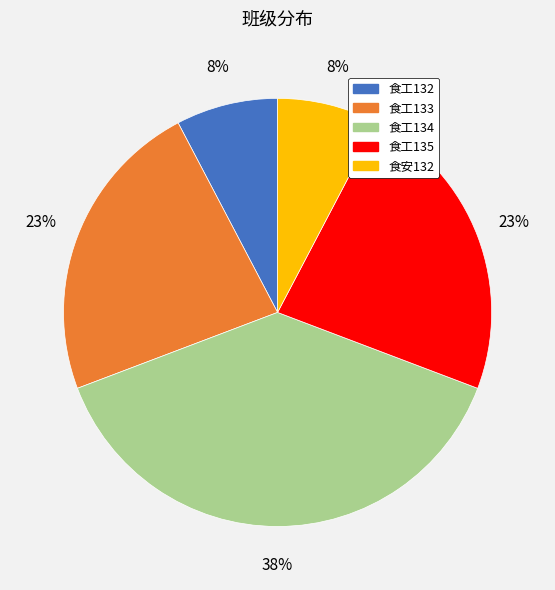

Which slice is the largest?

食工134